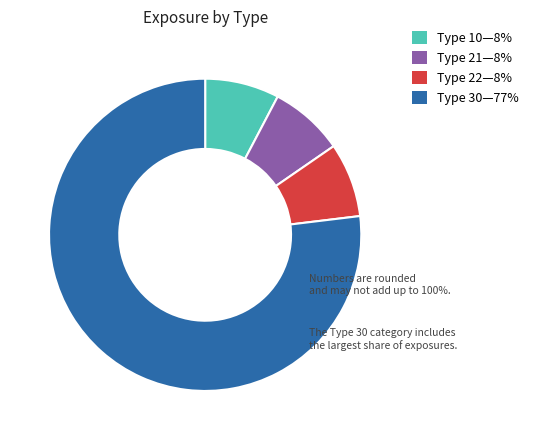

What is the largest slice in the pie chart?

Type 30—77%